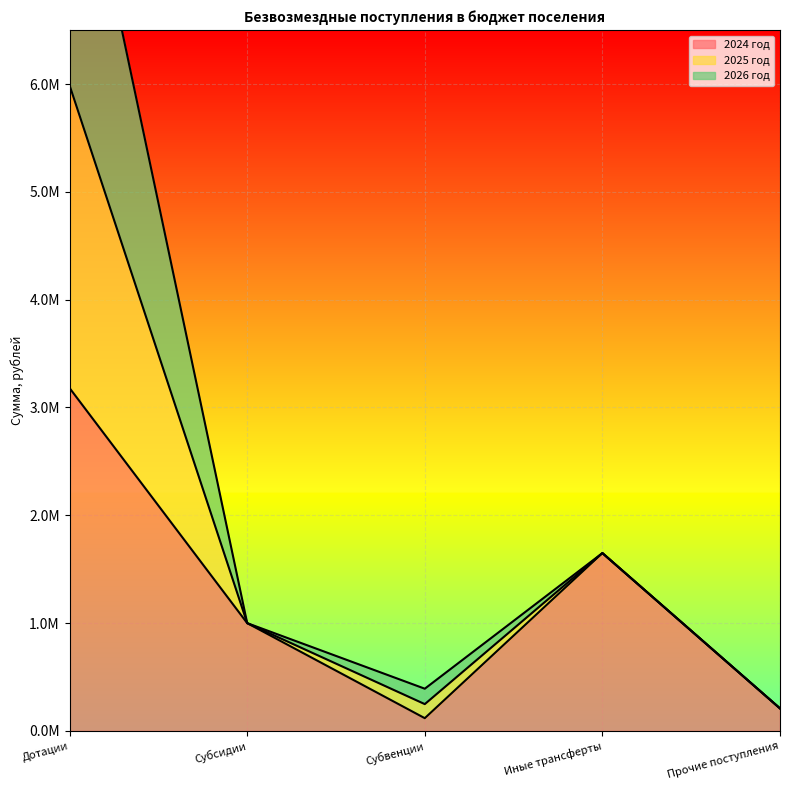

Where is the first local minimum for 2024 год?

Субвенции